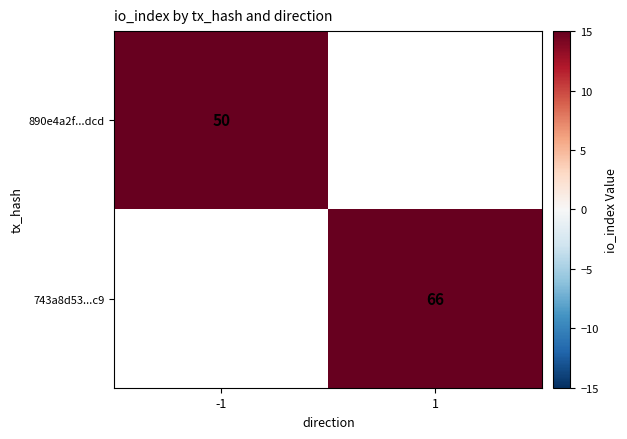

The 743a8d53...c9 series shows 26 at 1. True or false?

False